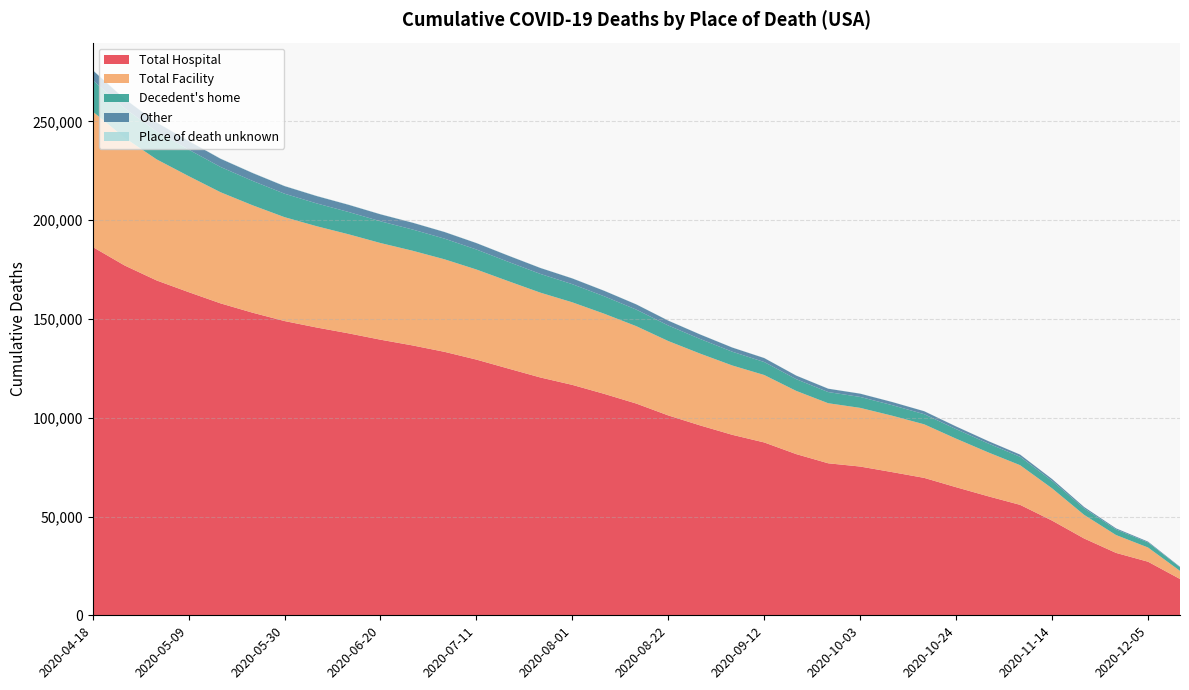

Reading right to left, extract all data points from this chart.

Total Hospital: 18377	27121	31581	38892	47930	55903	60250	64823	69558	72475	75290	76937	81587	87486	91356	96084	101155	107165	112061	116619	120371	124873	129424	133361	136606	139502	142719	145683	148936	153162	157881	163580	169487	177062	186439
Total Facility: 4104	7202	9050	11977	16338	20083	22237	24583	27118	28558	29704	30406	31996	34138	35099	36346	37655	39177	40563	41792	42942	44246	45610	46847	47939	48929	50146	51271	52587	54380	56254	58733	61298	64651	68574
Decedent's home: 1831	2552	2837	3267	3795	4247	4506	4816	5125	5334	5529	5650	5936	6564	6964	7403	7874	8382	8820	9181	9478	9774	10116	10456	10741	10994	11281	11544	11875	12336	12787	13407	14082	14883	15853
Other: 240	426	540	707	910	1110	1220	1354	1504	1594	1661	1705	1811	2017	2116	2281	2456	2633	2778	2916	3013	3135	3252	3358	3451	3541	3648	3735	3850	4000	4165	4376	4568	4788	5034
Place of death unknown: 3	7	8	18	25	29	30	32	34	36	42	43	44	45	44	50	52	56	58	61	62	67	68	69	72	77	88	95	100	106	110	117	135	146	161